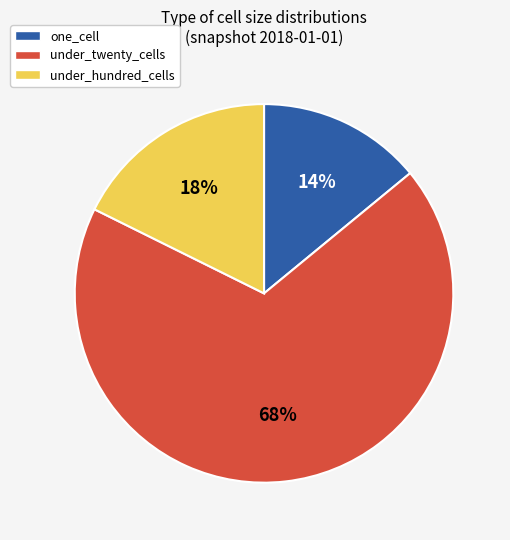

Approximately how many times larger is the value at under_hundred_cells compared to one_cell?

1.3